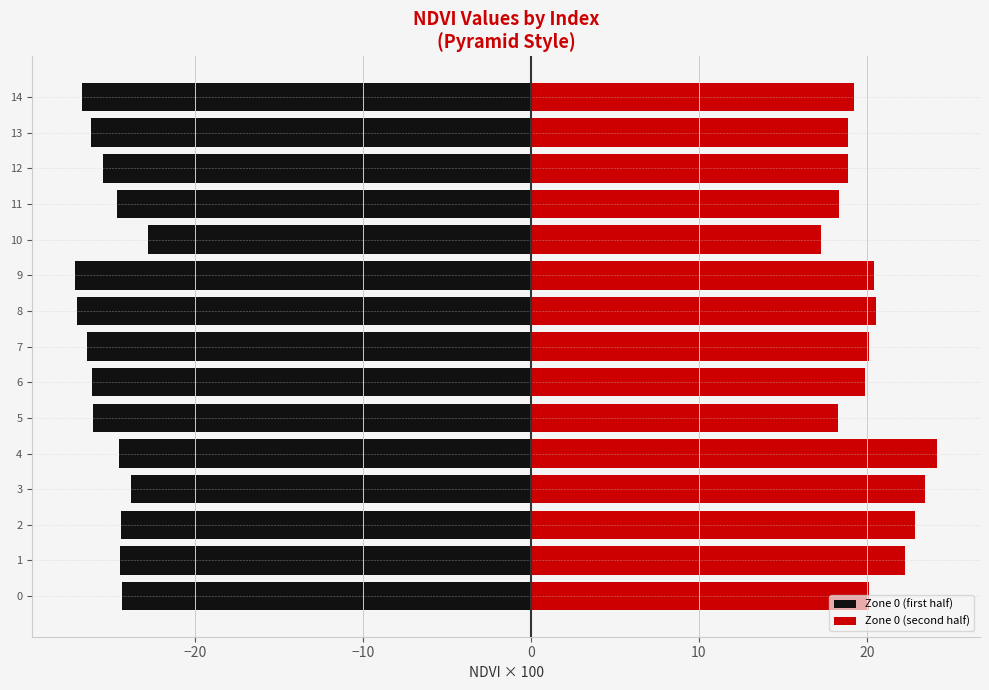

What are all the series names shown in the legend?

Zone 0 (first half), Zone 0 (second half)